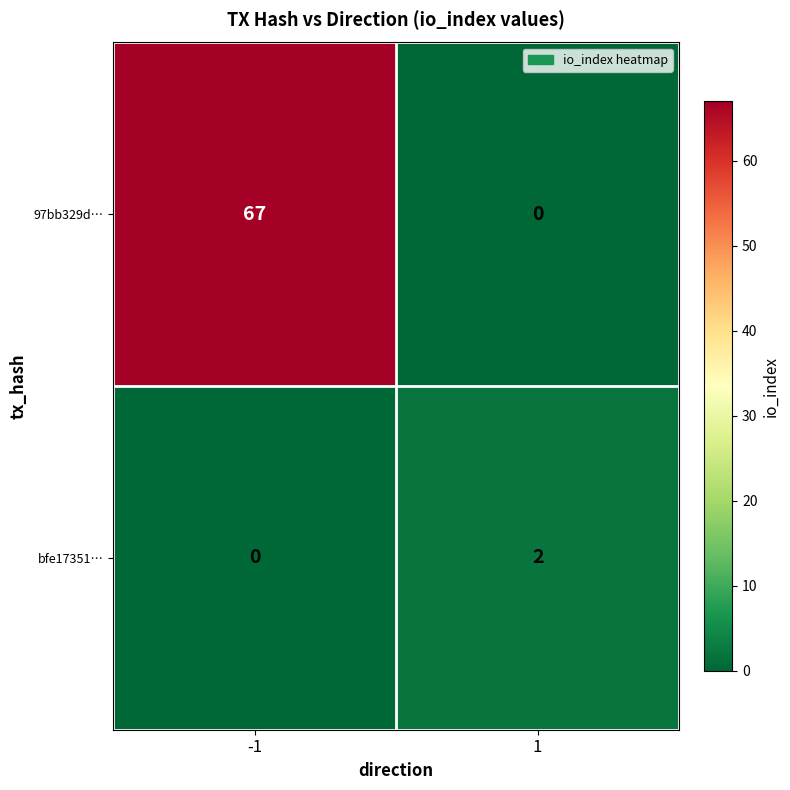

Which series has the largest total across all categories?

97bb329d…